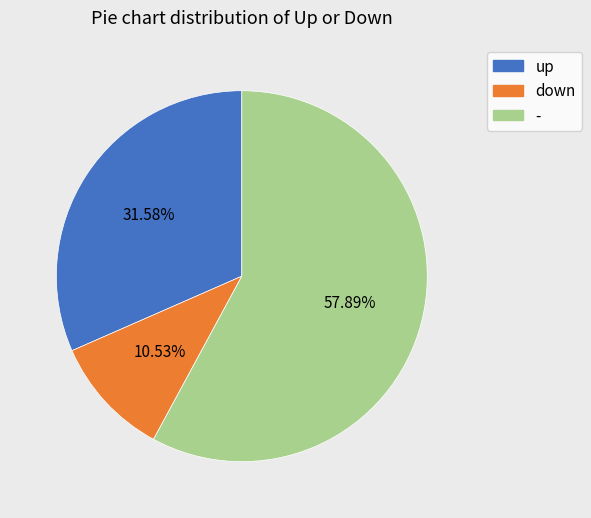

Is it true that up is 19% of the pie?

False